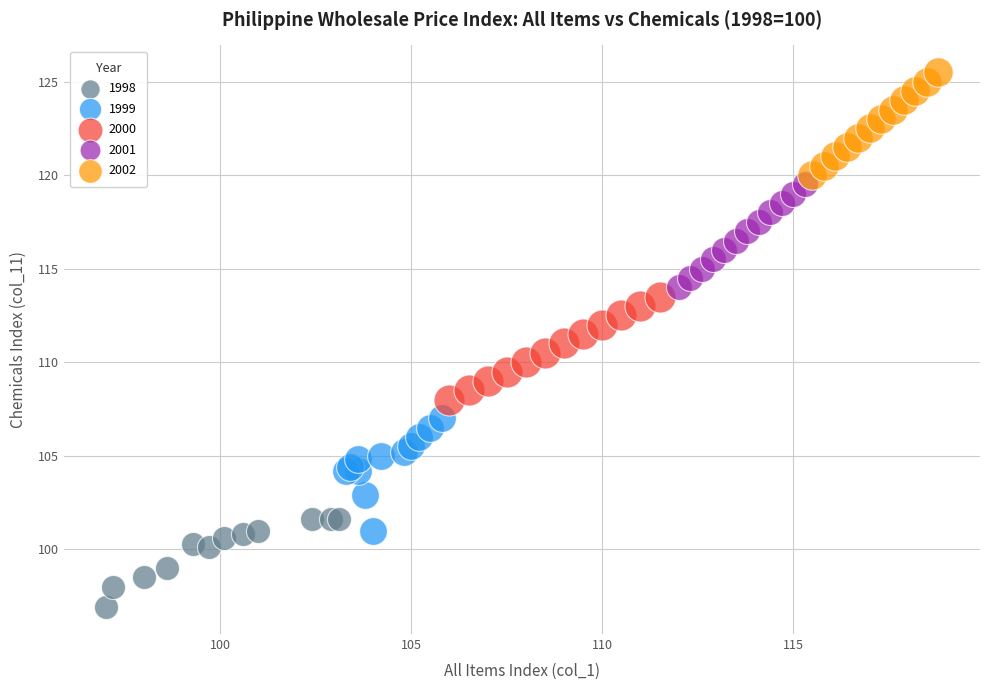

Which series reaches the minimum Y coordinate?

1998